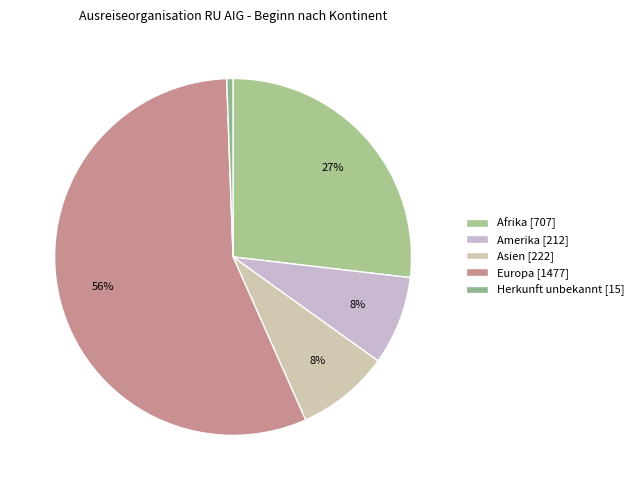

Which category has the smallest portion of the pie?

Herkunft unbekannt